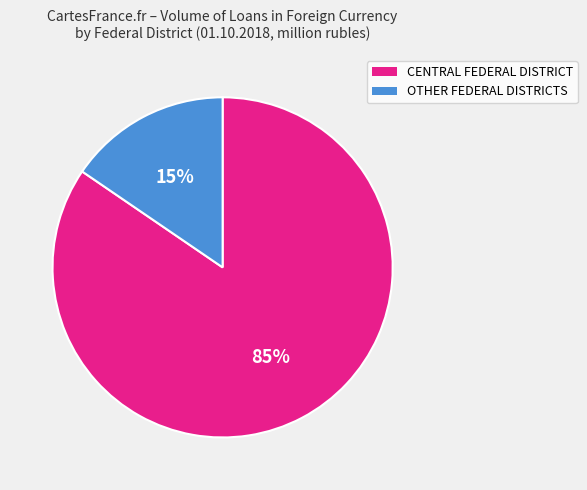

How many segments does this pie chart have?

2